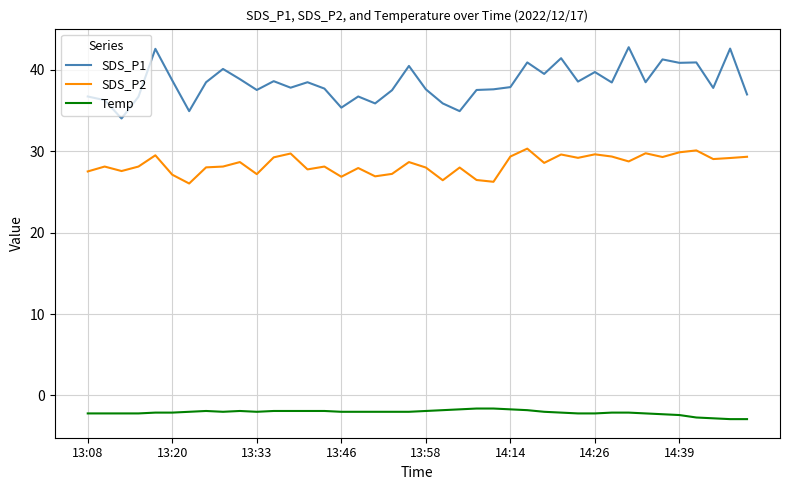

Rank the series by their maximum value, from highest to lowest.

SDS_P1, SDS_P2, Temp